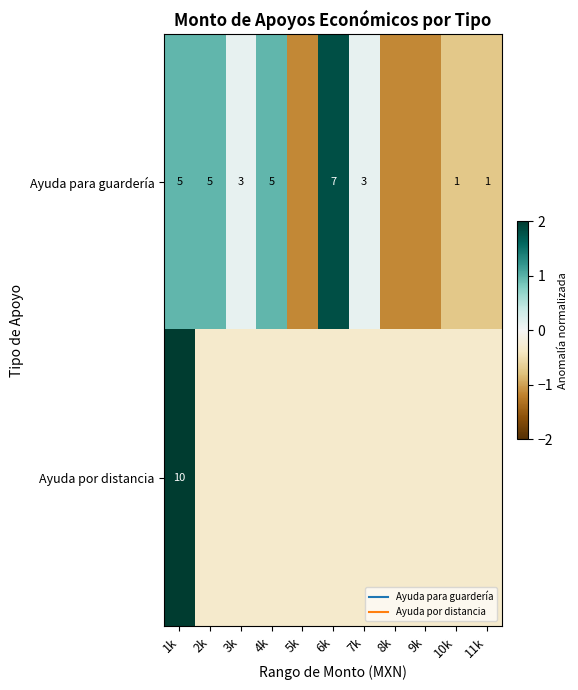

Is the value of Ayuda para guardería at 5k greater than the value of Ayuda por distancia at 9k?

No